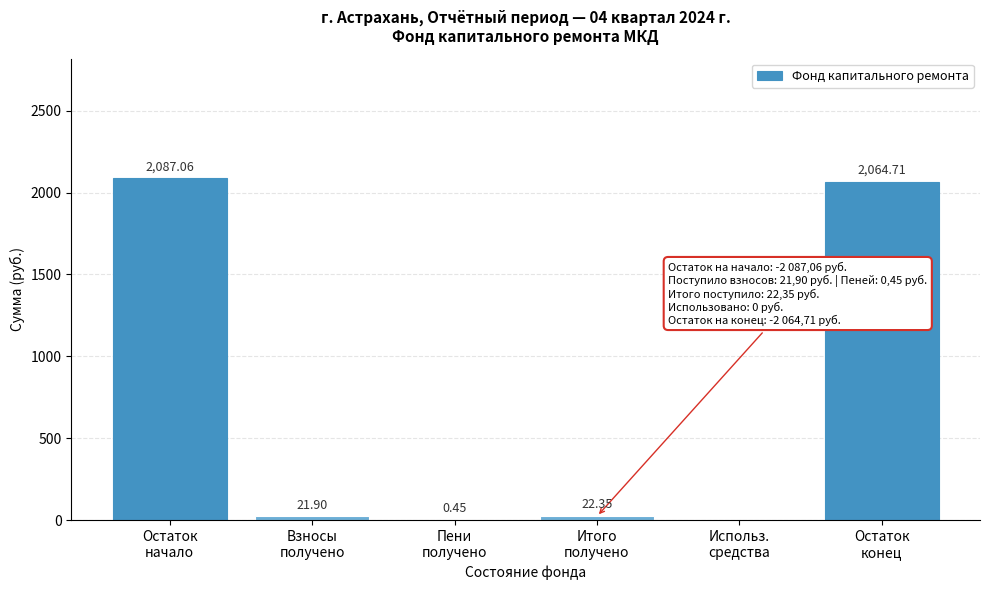

What is the sum of all values?

4196.5